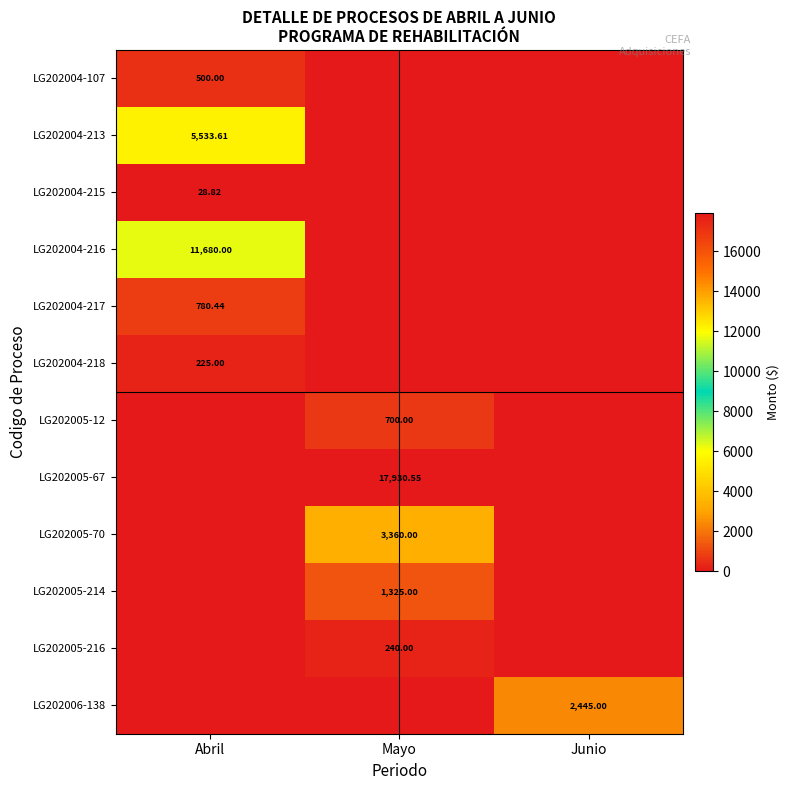

The value of LG202004-215 at Mayo is -15.0. True or false?

False